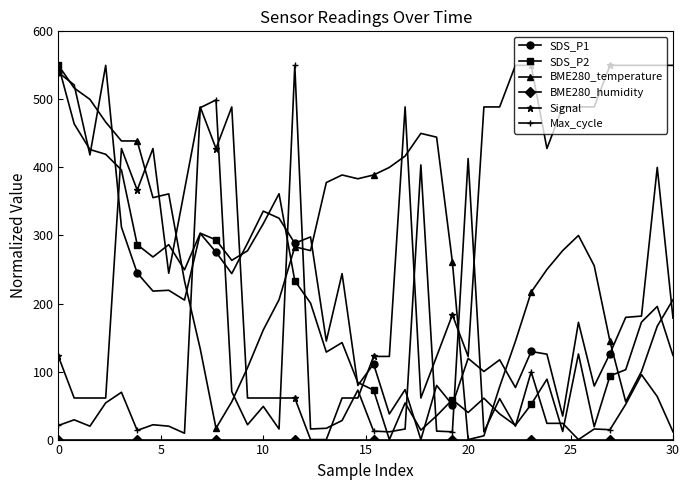

True or false: Signal has more than 0 points higher than both neighbors.

True